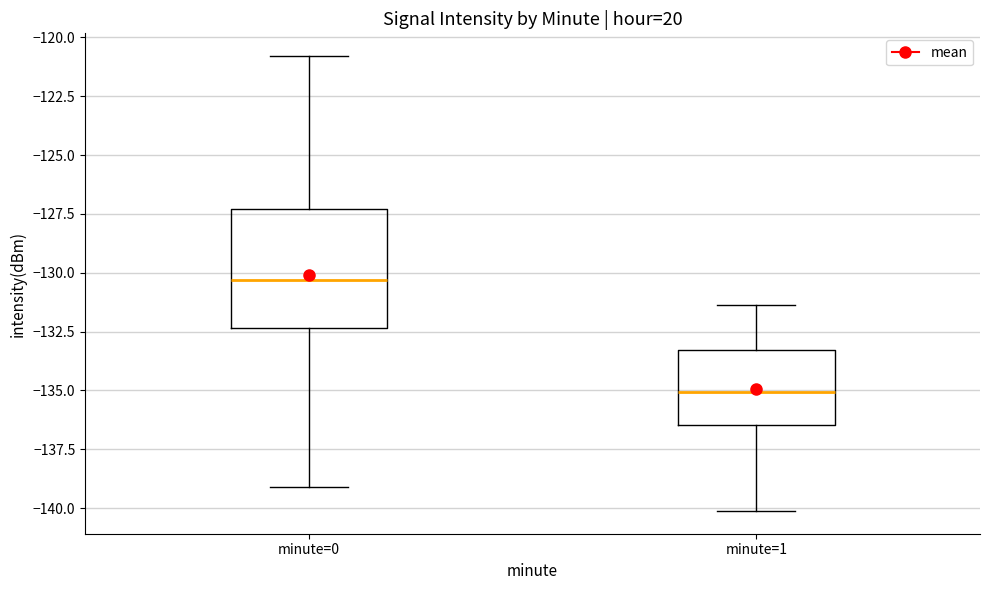

Reading left to right, read every box against the y-axis: the position of its median line, the range the box covers, and the ends of its whiskers. The values are not printed on the chart, so give them approximately, as read against the axis.

minute=0: median -130.5, box -132.5 to -127.5, whiskers -139.0 to -121.0
minute=1: median -135.0, box -136.5 to -133.5, whiskers -140.0 to -131.5